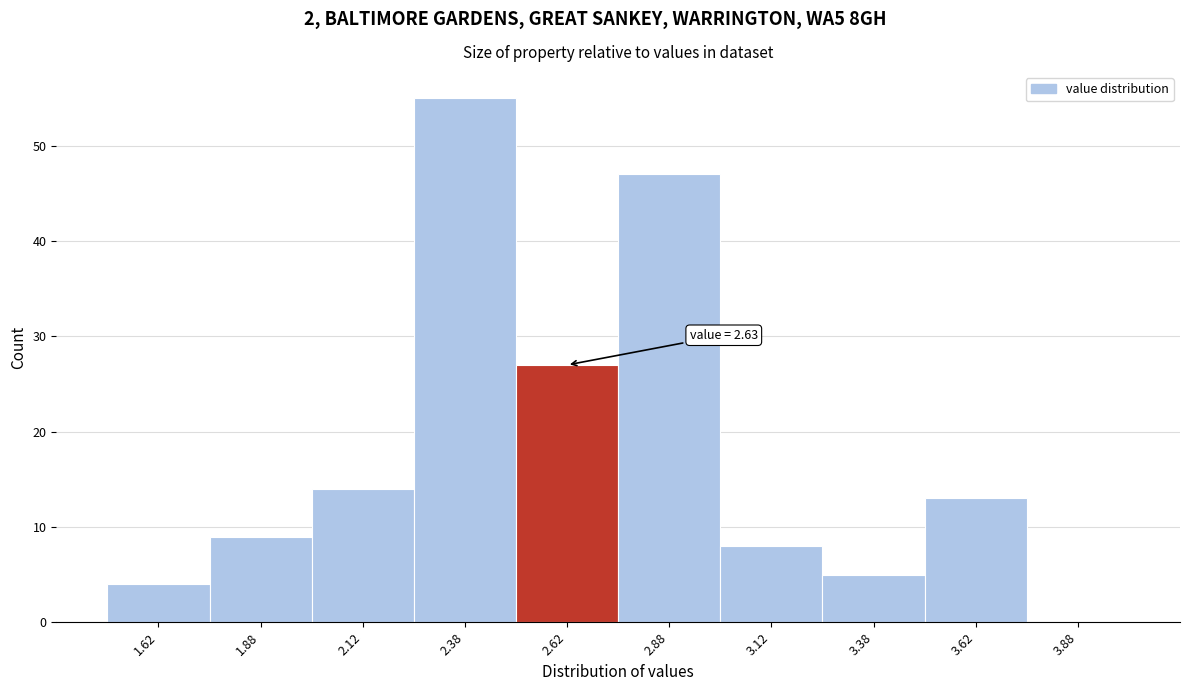

Over which range of the x-axis is the bar tallest?

2.25 to 2.50